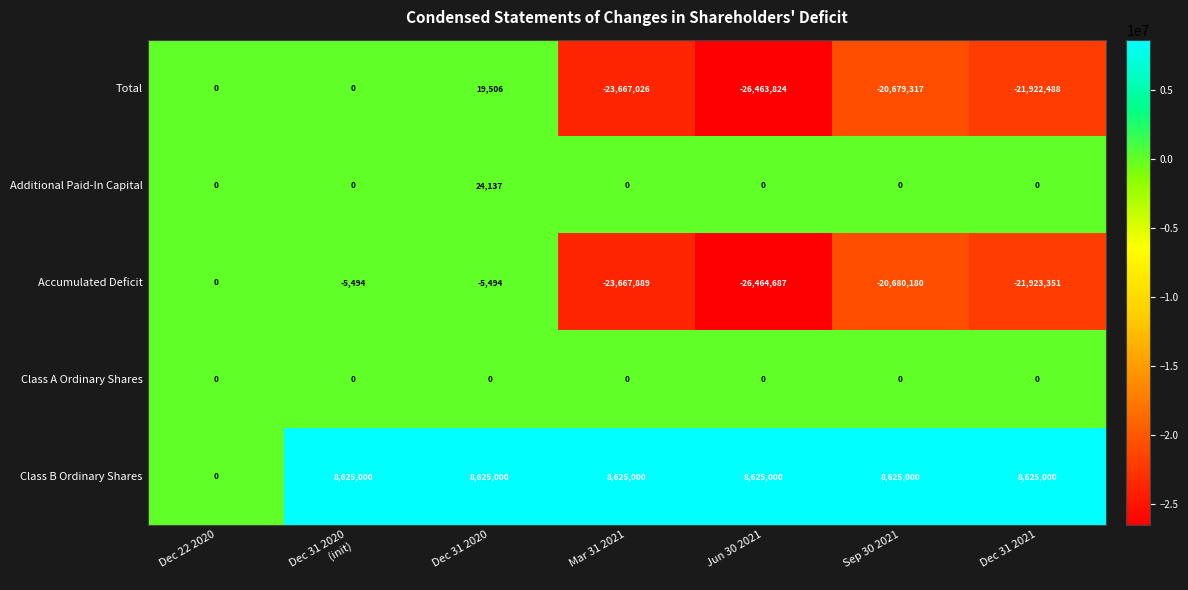

What is the difference between the second highest and second lowest values in the Total series?

23667026